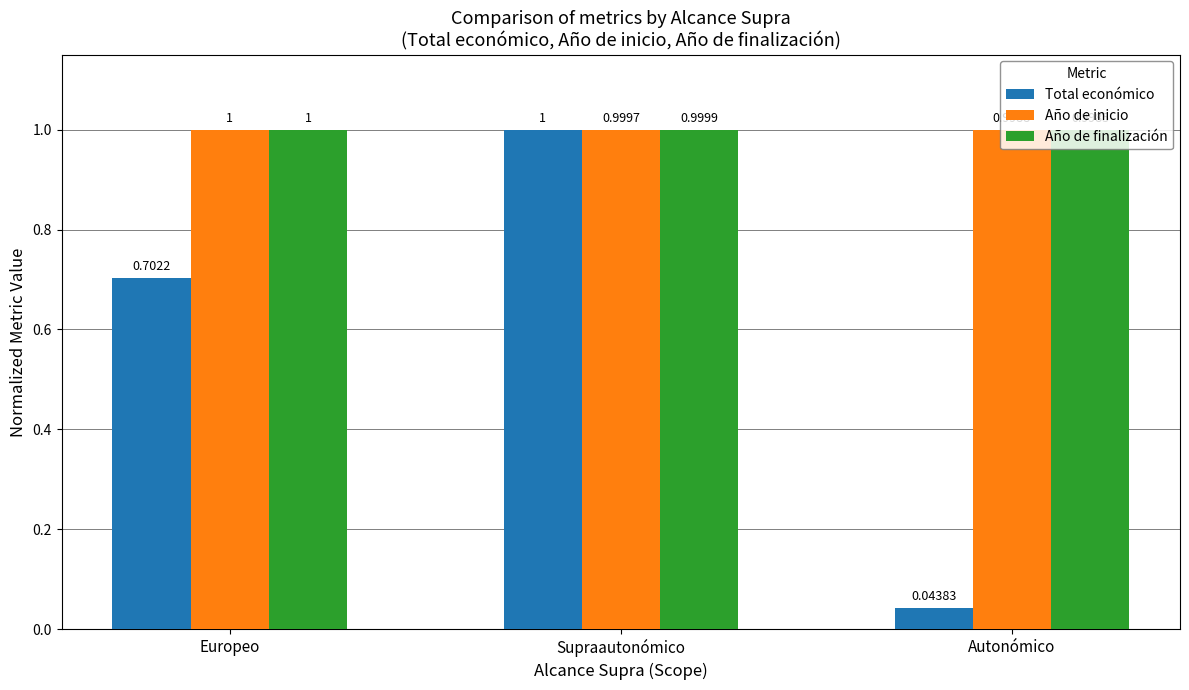

How many data points does each series have?

3